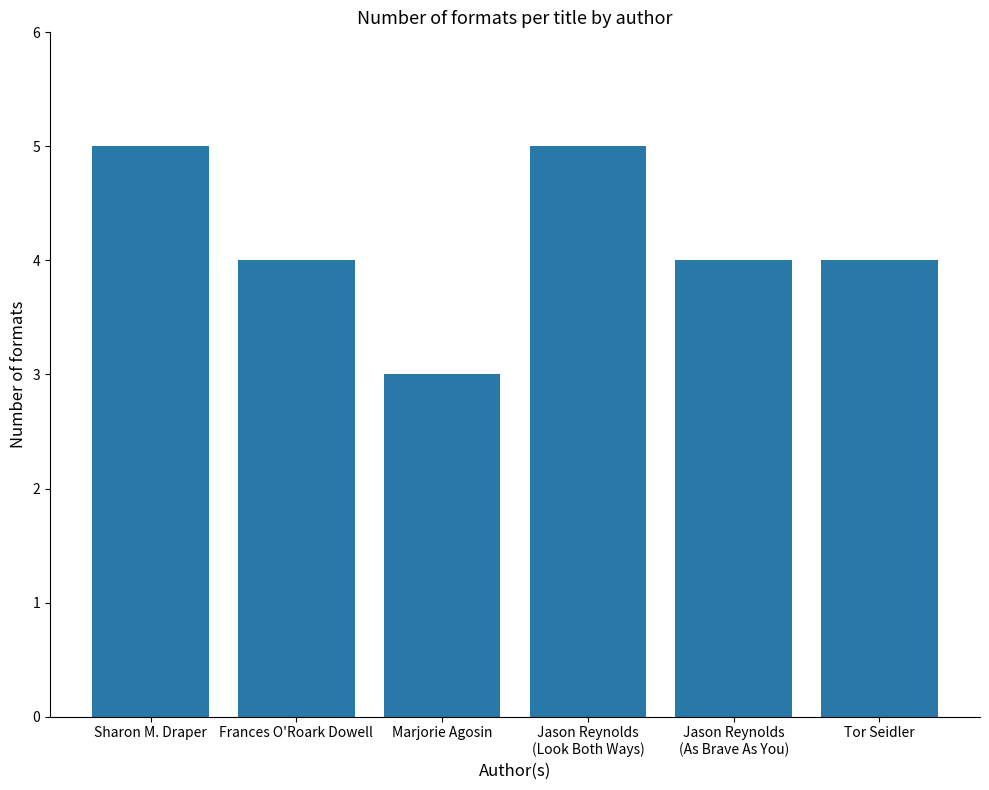

What is the change in value from Jason Reynolds
(Look Both Ways) to Tor Seidler?

-1